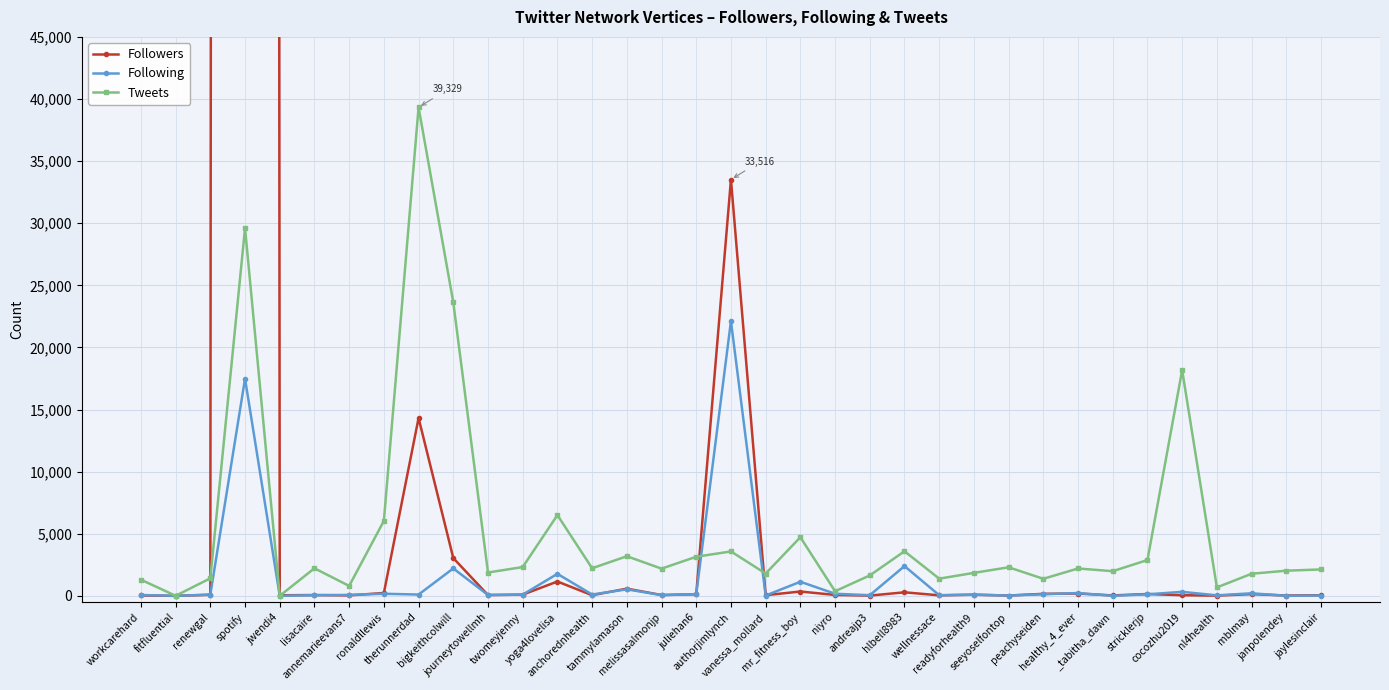

What is the label of the 6th point from the left?

lisacaire